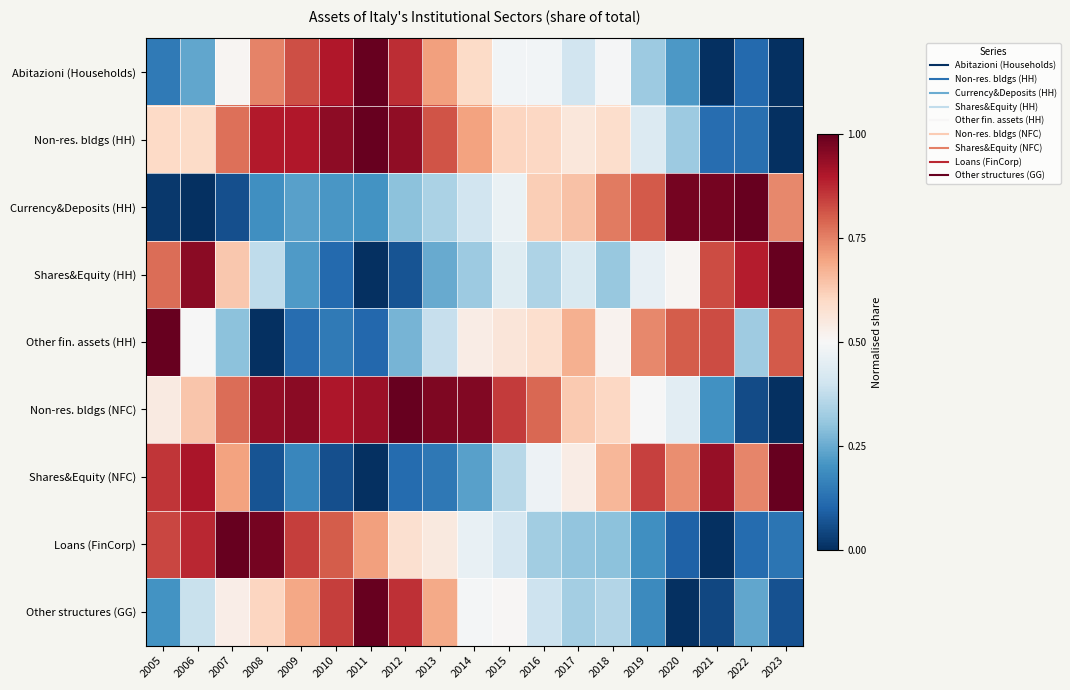

At which category is the sum across all series the highest?

2007